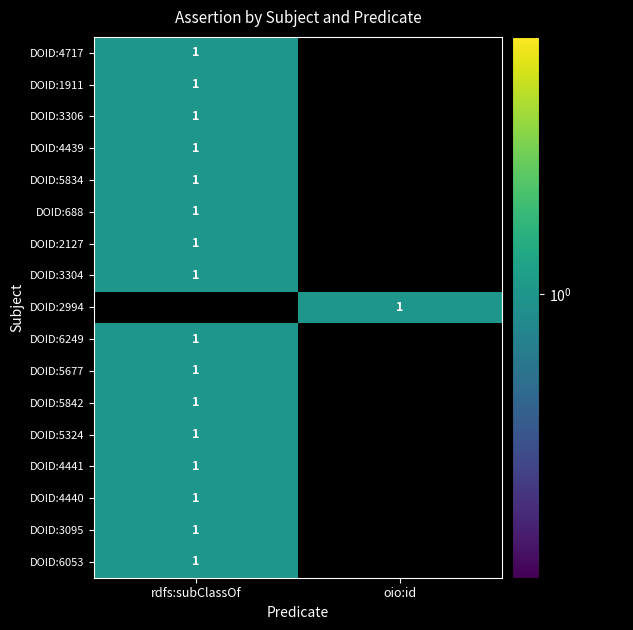

At which category is the sum across all series the highest?

rdfs:subClassOf